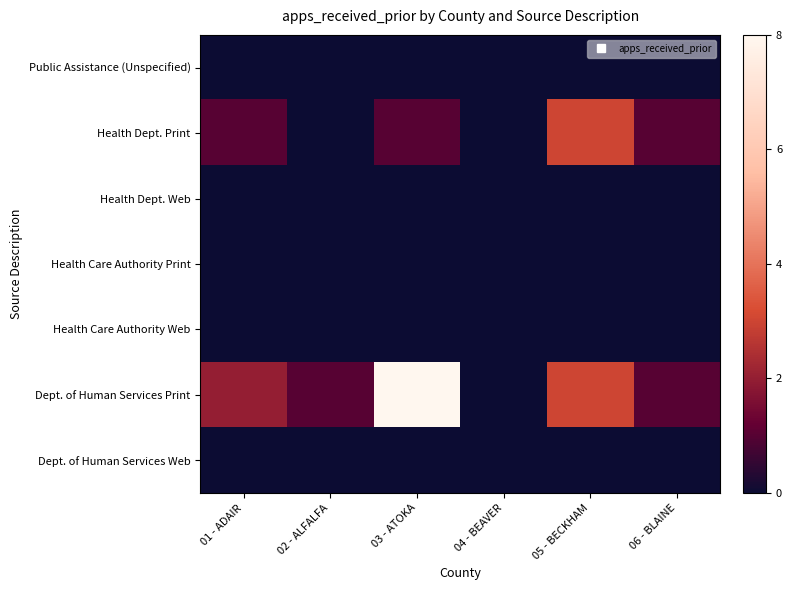

At 03 - ATOKA, list the series in order from largest to smallest.

Dept. of Human Services Print, Health Dept. Print, Public Assistance (Unspecified), Health Dept. Web, Health Care Authority Print, Health Care Authority Web, Dept. of Human Services Web